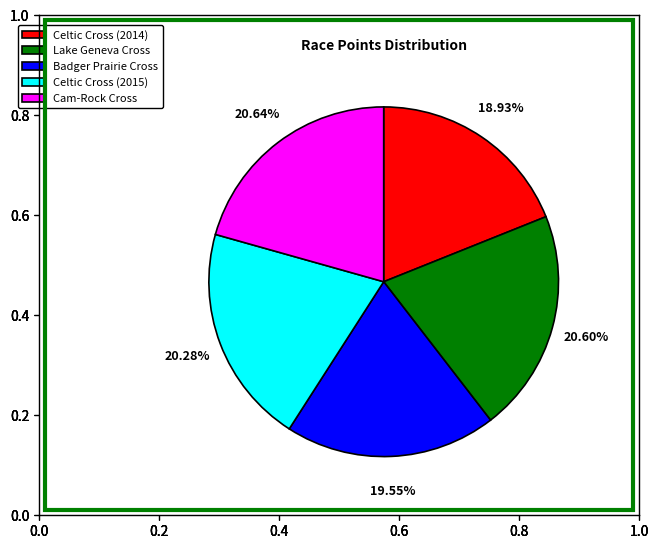

The Badger Prairie Cross slice represents 29% of the pie. True or false?

False